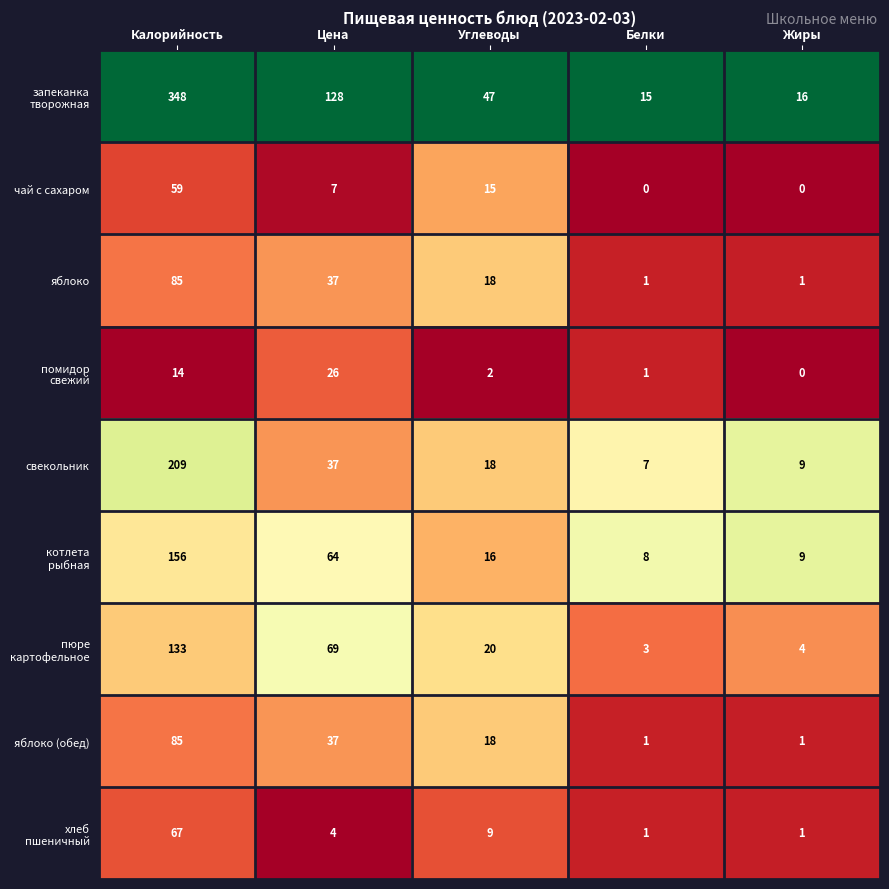

What is the sum of all яблоко values?

142